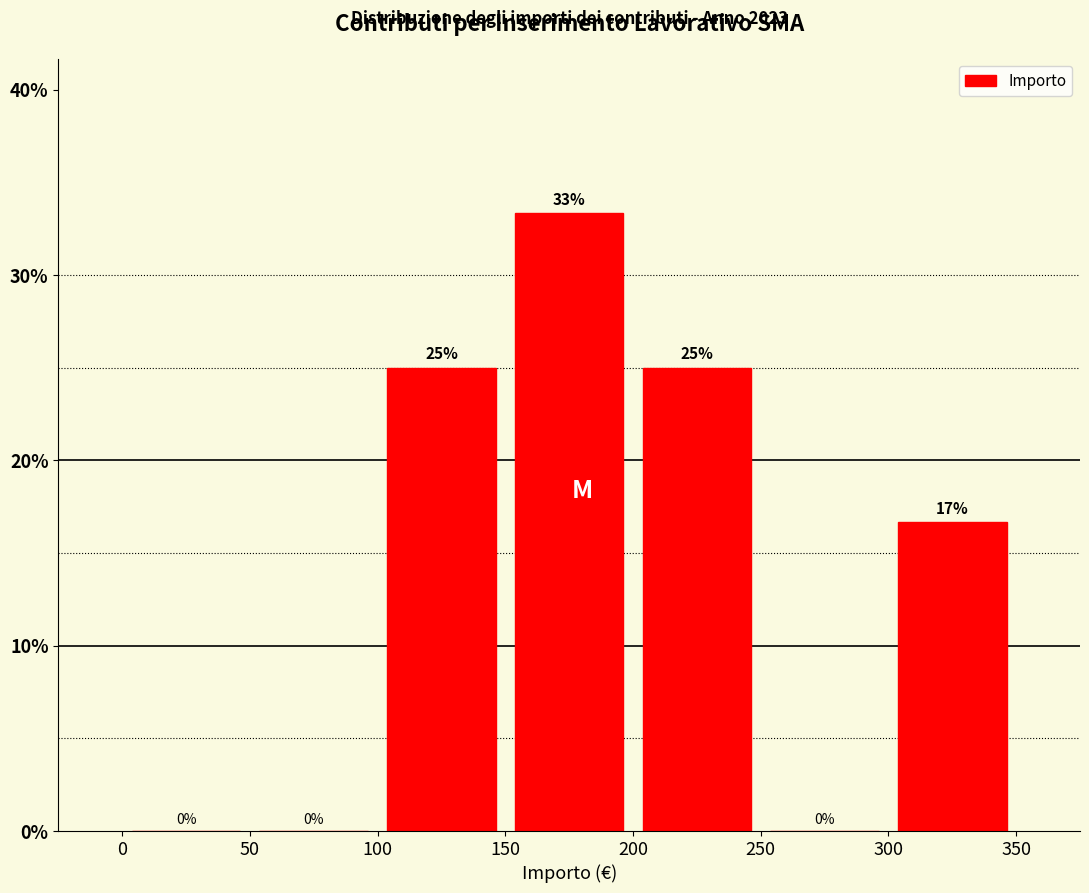

Which range on the x-axis has the tallest bar?

150 to 200